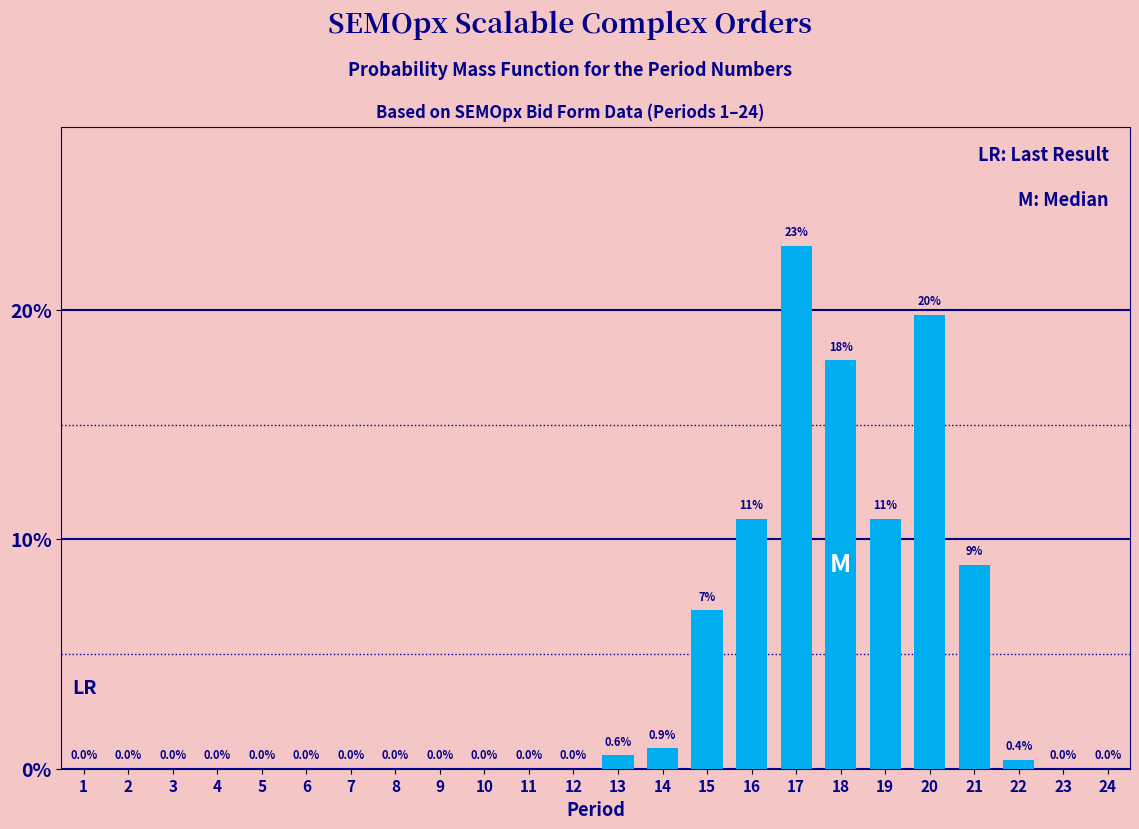

Reading left to right, extract all data points from this chart.

1=0.0	2=0.0	3=0.0	4=0.0	5=0.0	6=0.0	7=0.0	8=0.0	9=0.0	10=0.0	11=0.0	12=0.0	13=0.6	14=0.9	15=6.9	16=10.9	17=22.8	18=17.8	19=10.9	20=19.8	21=8.9	22=0.4	23=0.0	24=0.0